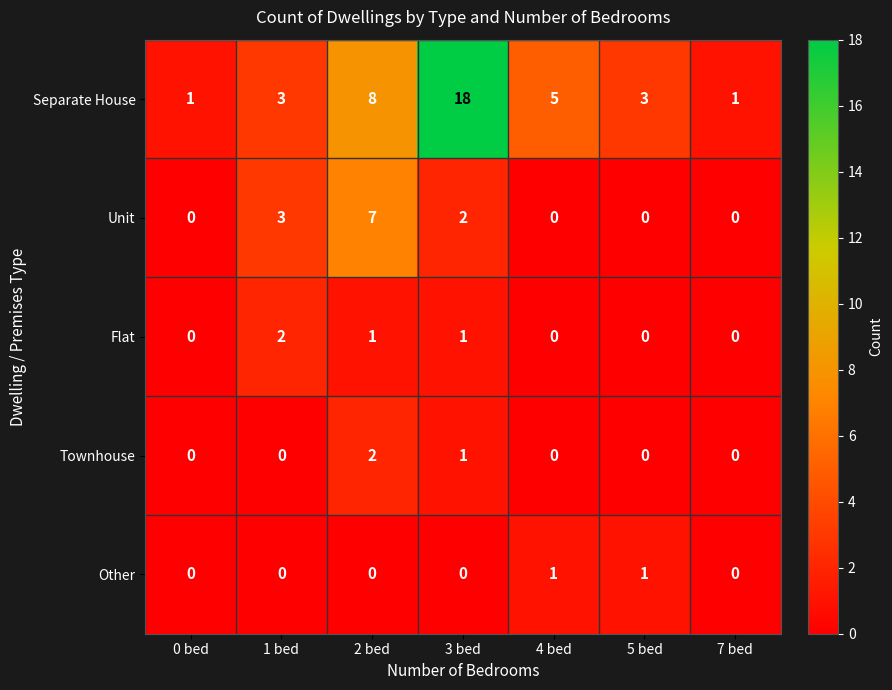

Is it true that Separate House equals 8 at 4 bed?

False